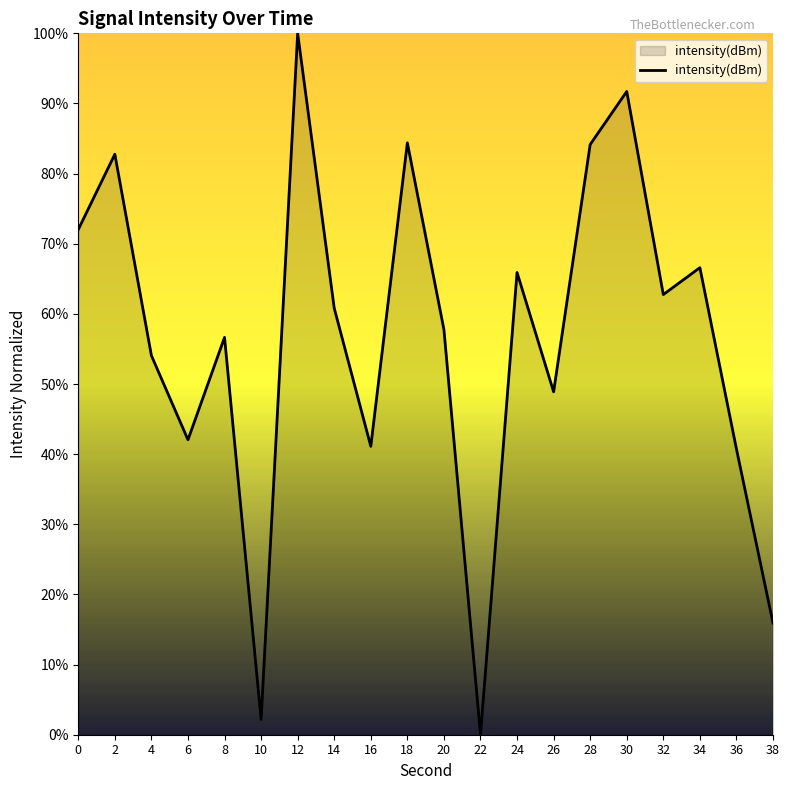

The value at 36 is 40.7. True or false?

True